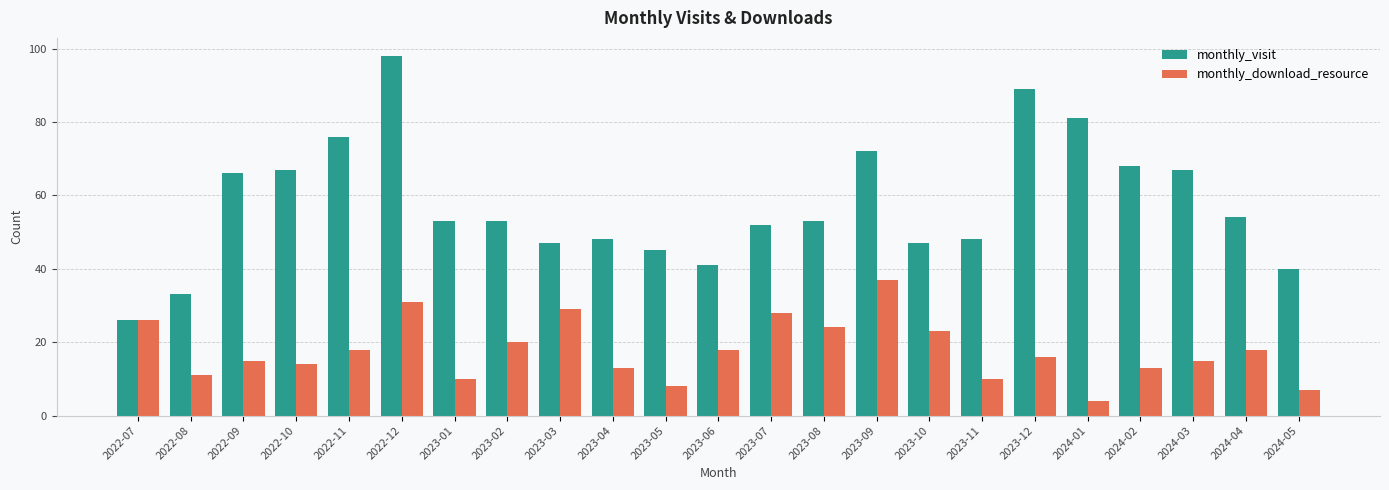

Count the number of categories in the chart.

23